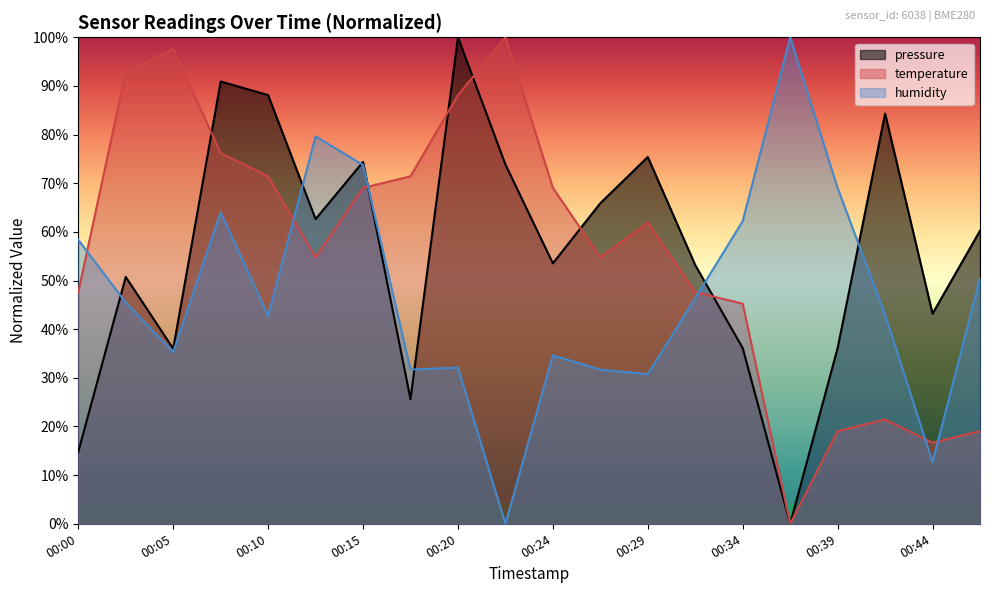

Rank the categories by temperature value from highest to lowest.

00:22, 00:05, 00:02, 00:20, 00:07, 00:10, 00:17, 00:15, 00:24, 00:29, 00:12, 00:27, 00:00, 00:32, 00:34, 00:42, 00:39, 00:46, 00:44, 00:37